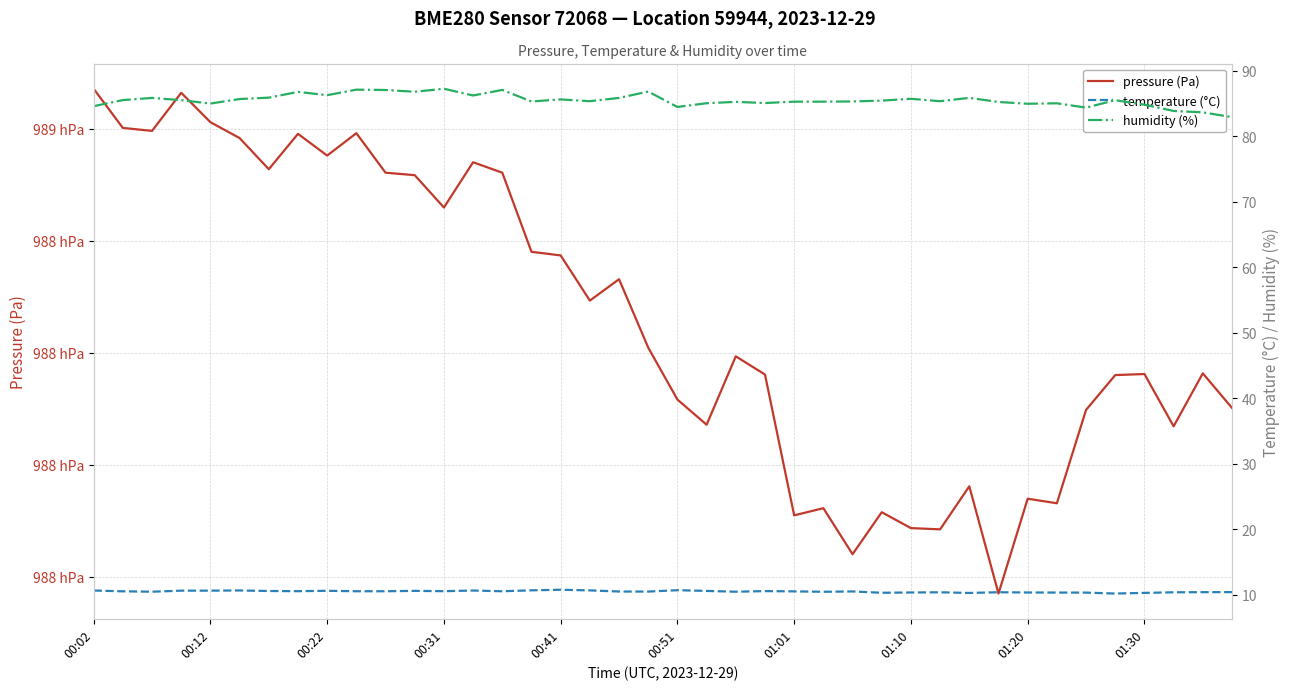

What is the difference between the second highest and second lowest values in the humidity (%) series?

3.5